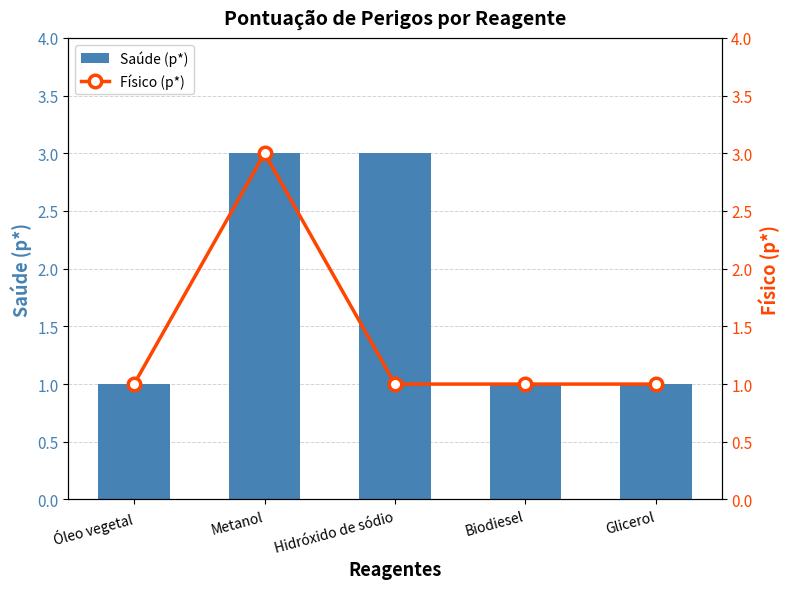

What is the lowest value of the Físico (p*) series?

1